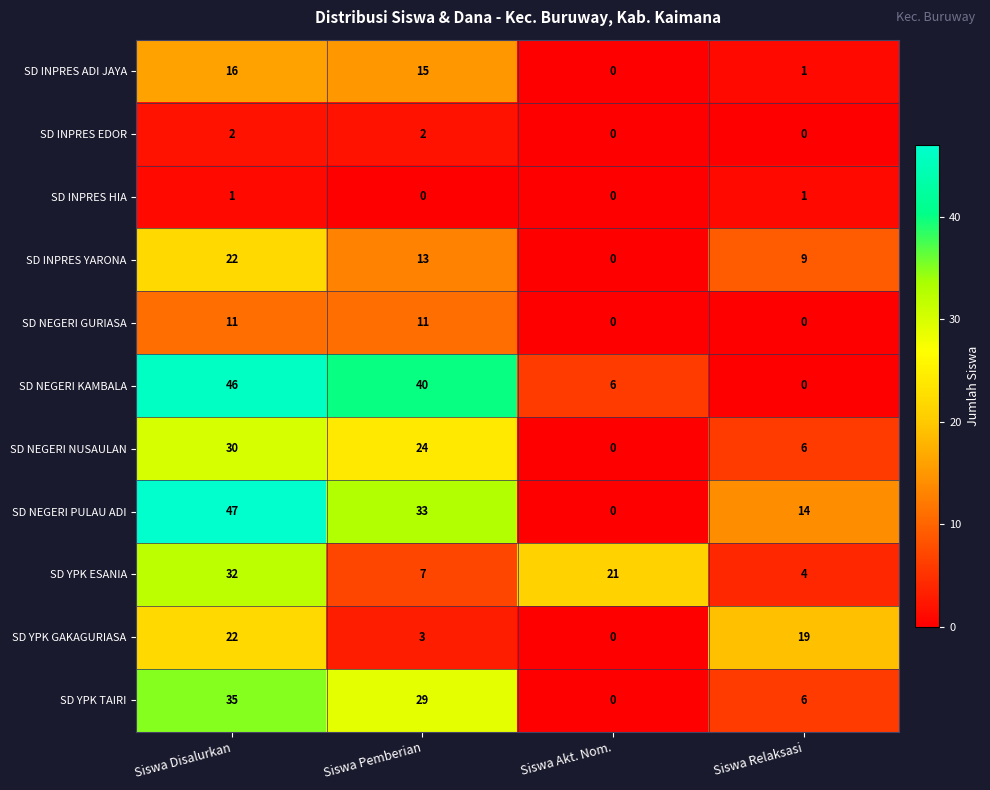

At which label does SD NEGERI PULAU ADI reach its peak?

Siswa Disalurkan